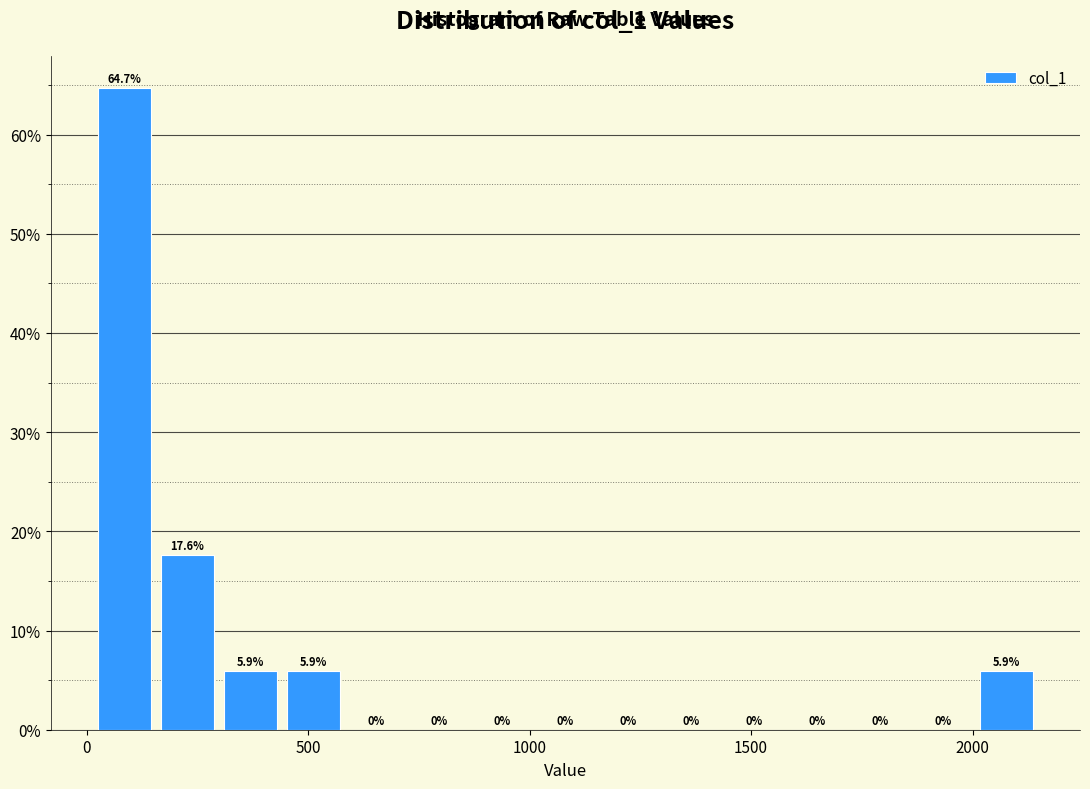

Read against the x-axis, roughly where is the centre of the tallest bar?

100